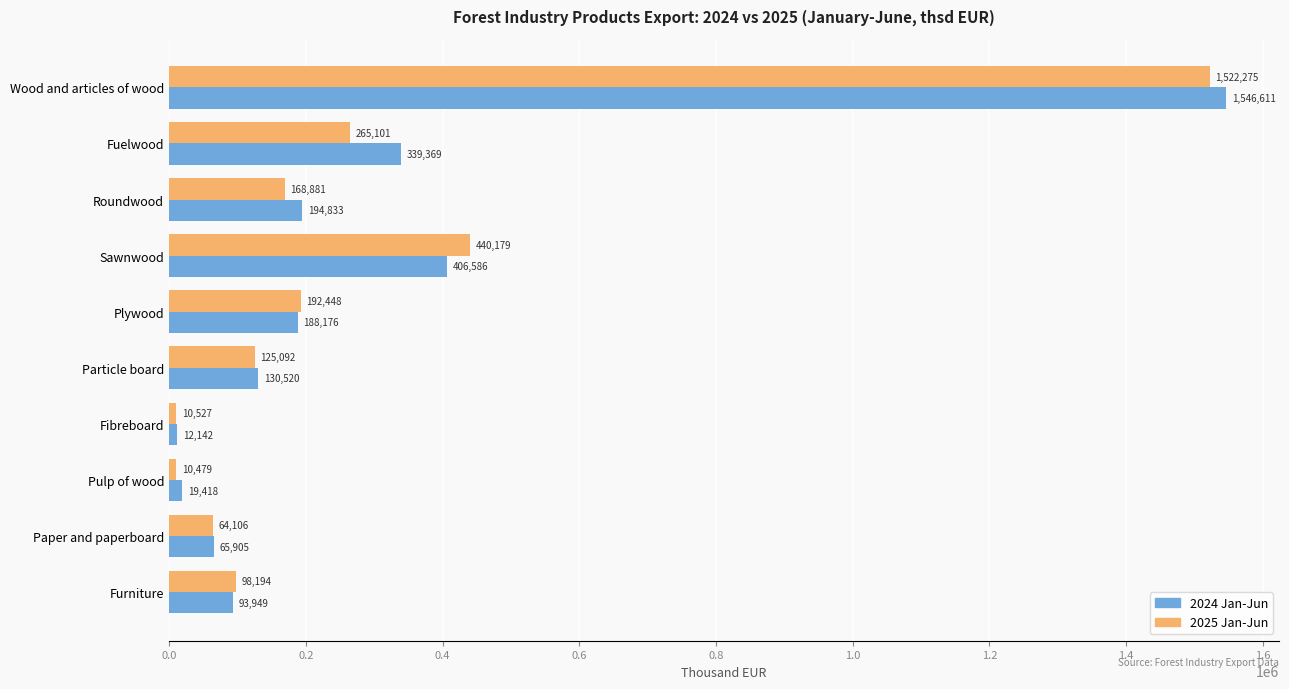

At which category is the sum across all series the highest?

Wood and articles of wood